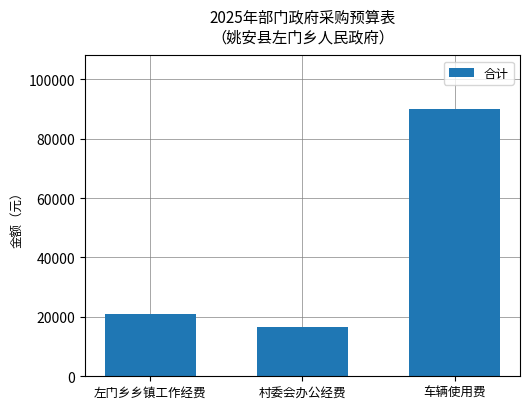

What is the difference between the maximum and minimum values?

73500